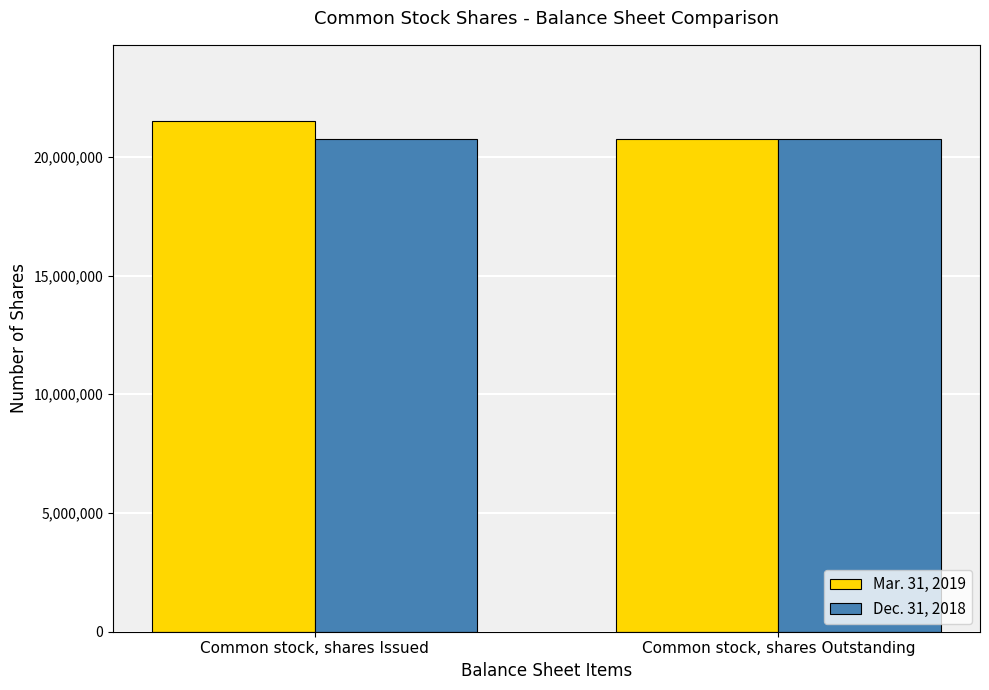

List the series in order of their peak value, highest first.

Mar. 31, 2019, Dec. 31, 2018